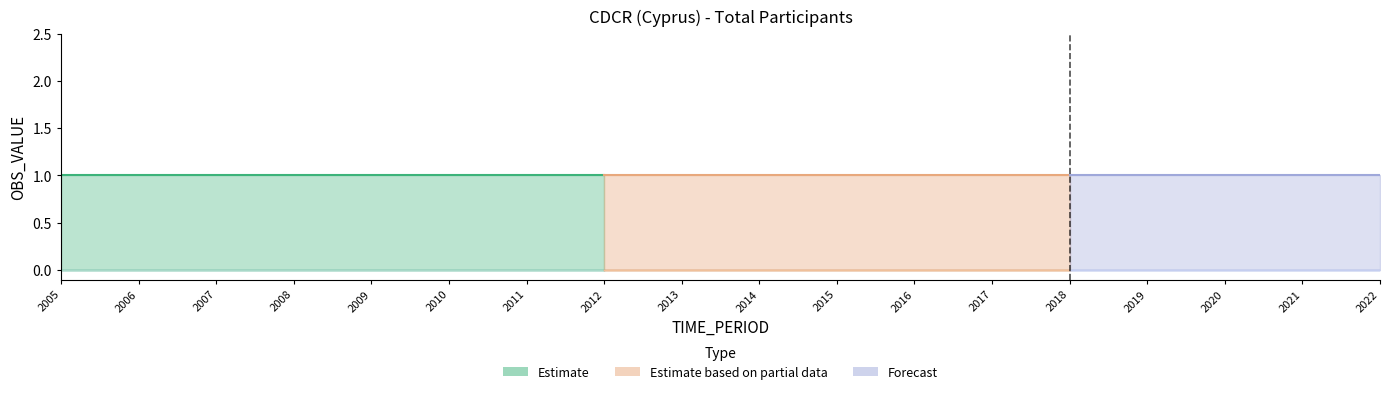

True or false: DECIMALS and OBS_VALUE cross at least once.

False